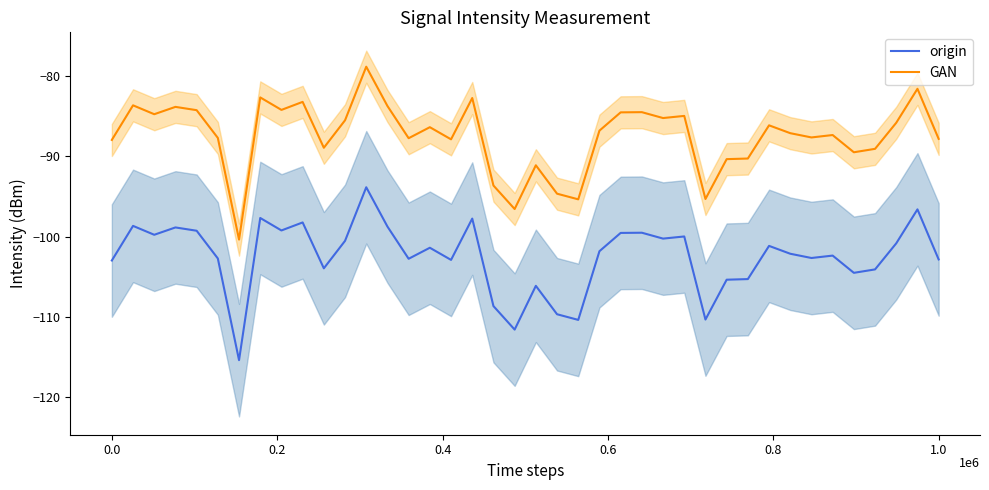

True or false: GAN and origin cross at least once.

False